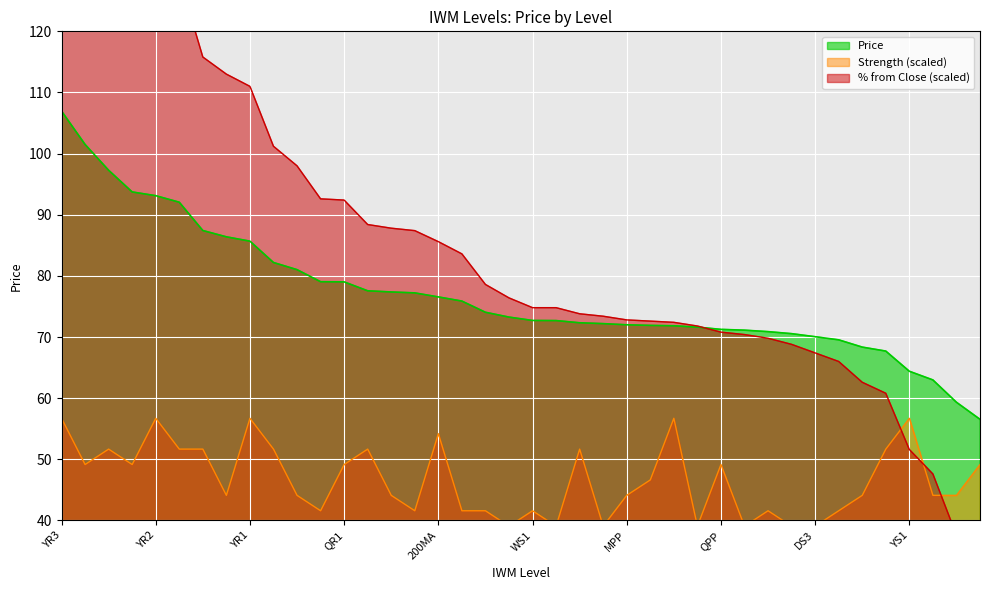

Which category has the lowest value across all series?

QS1